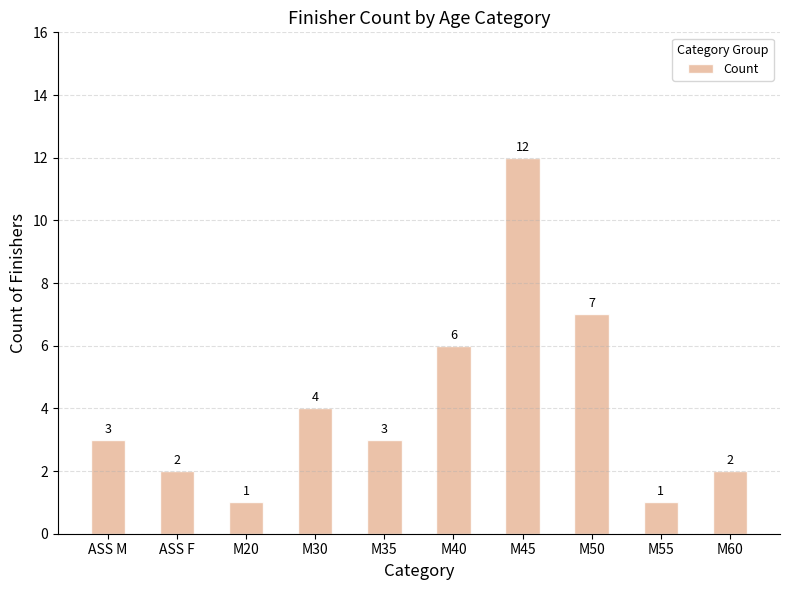

Read the value at M45, to the nearest 10.

10